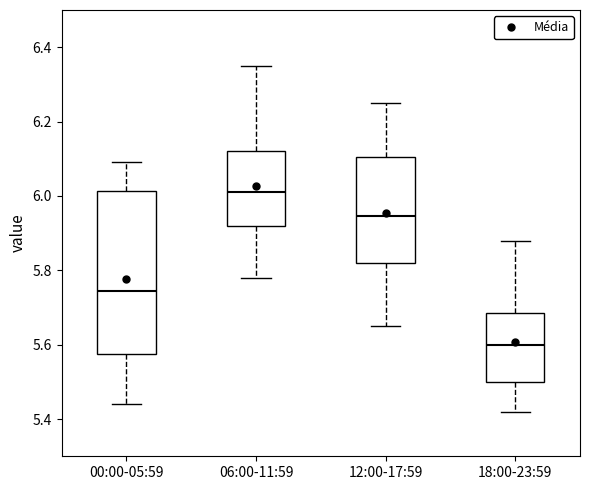

Which box's median line is the highest?

06:00-11:59